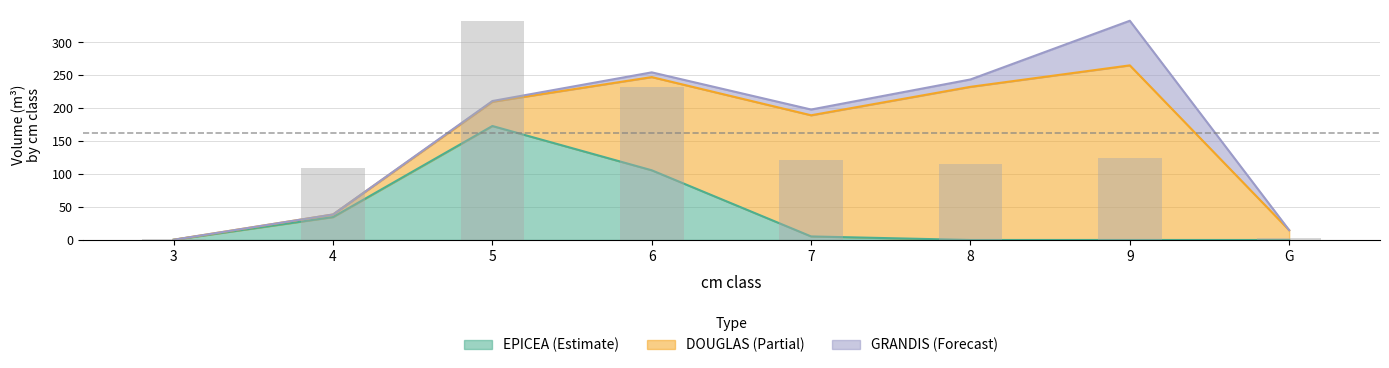

Which label corresponds to the largest value in the chart?

5